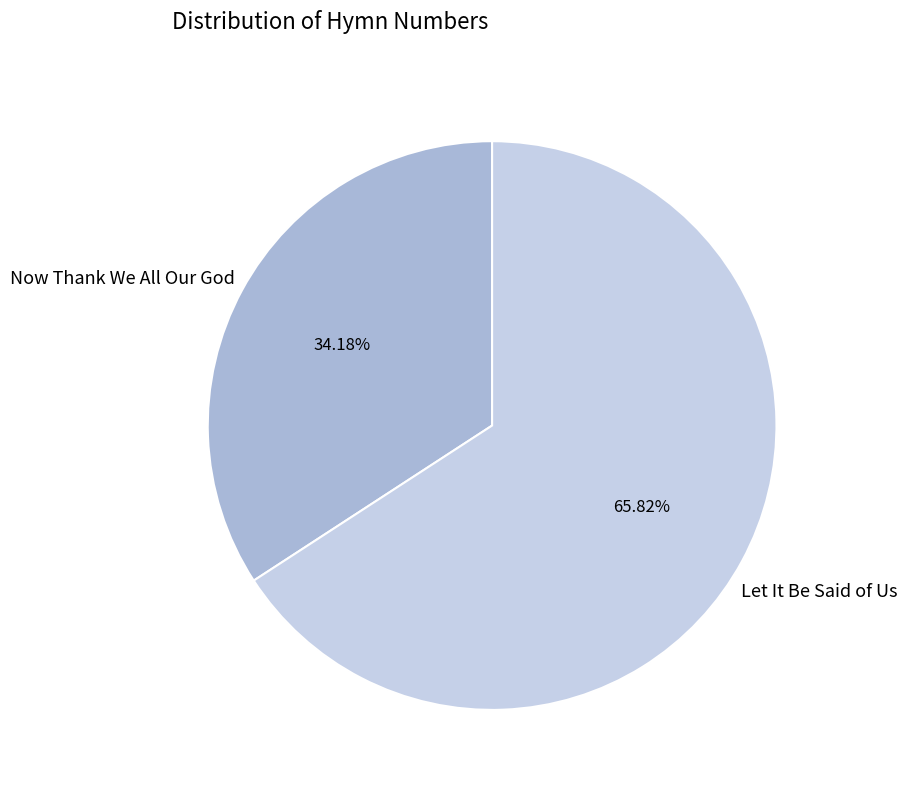

Is there a majority slice in this chart?

Yes